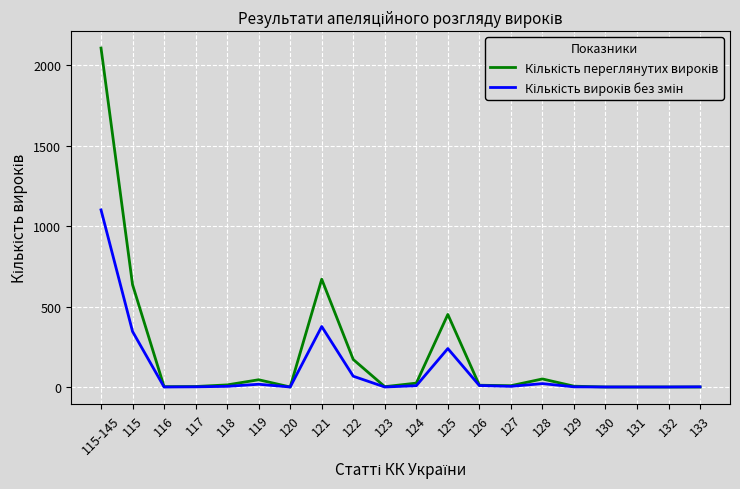

What is the greatest value displayed?

2107